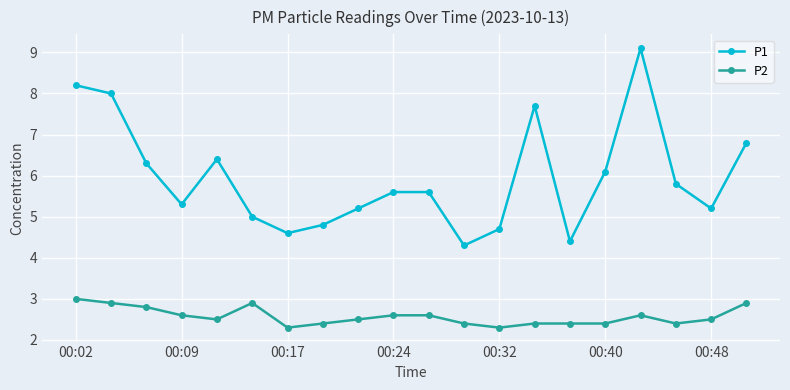

True or false: P2 has more than 1 interior local peaks.

True